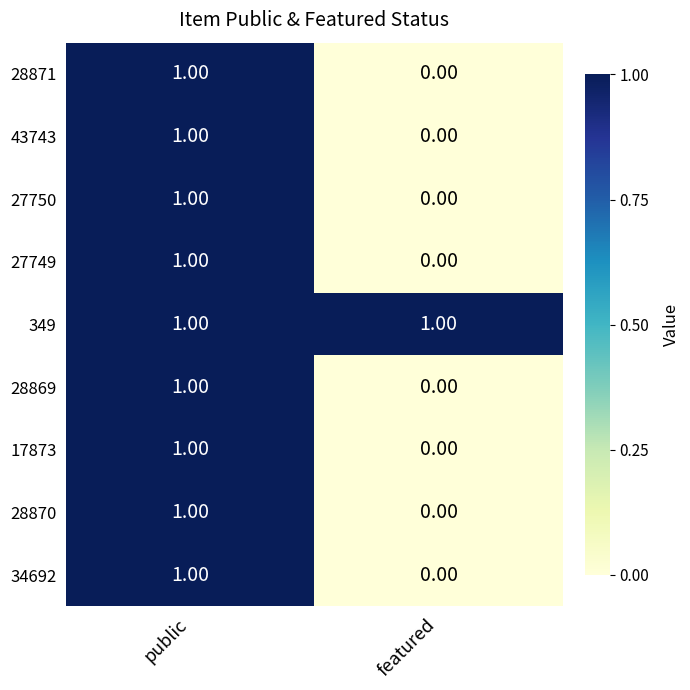

Where is 28869 nearest to the value 0?

featured